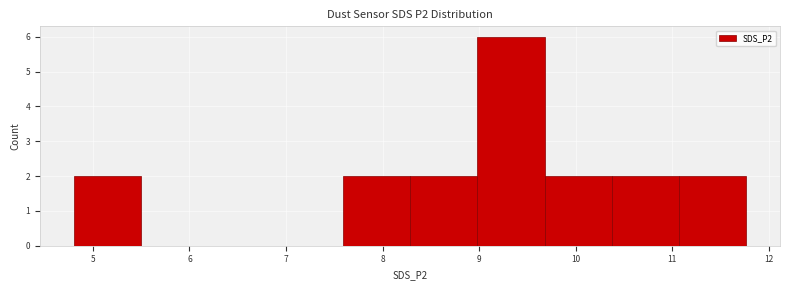

Reading left to right, transcribe this chart: for each bar, give the range it covers on the x-axis and its height. Neither the bar edges nor the heights are printed on the chart, so give them approximately, as read against the axes.

4.8 to 5.5: 2
5.5 to 6.2: 0
6.2 to 6.9: 0
6.9 to 7.6: 0
7.6 to 8.3: 2
8.3 to 9.0: 2
9.0 to 9.7: 6
9.7 to 10.4: 2
10.4 to 11.1: 2
11.1 to 11.8: 2